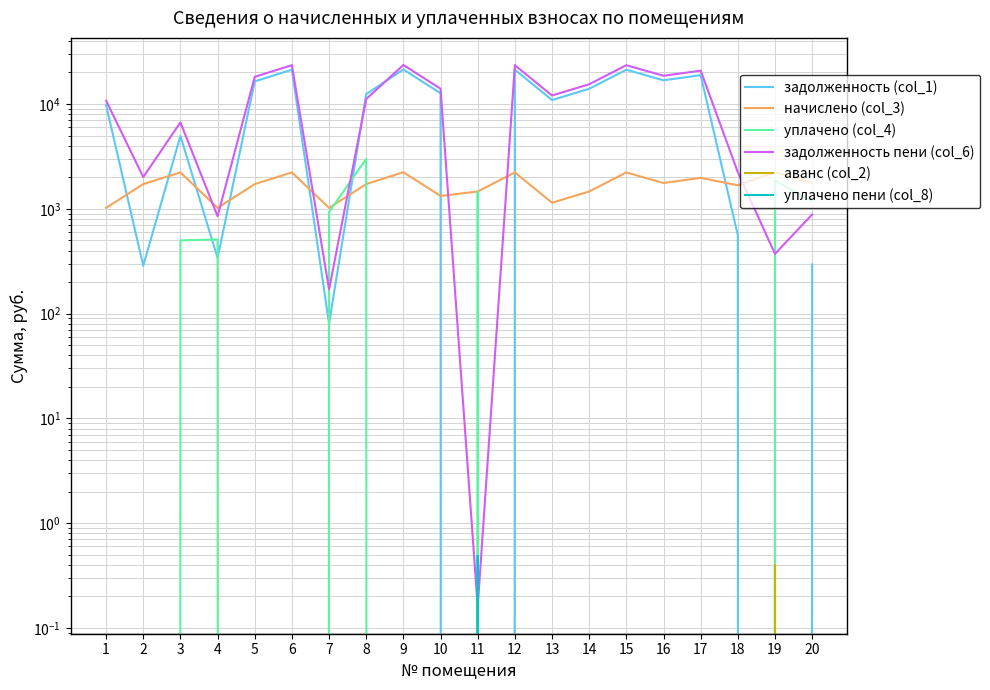

What is the sum of the уплачено (col_4) values at 16 and 8?

3000.0